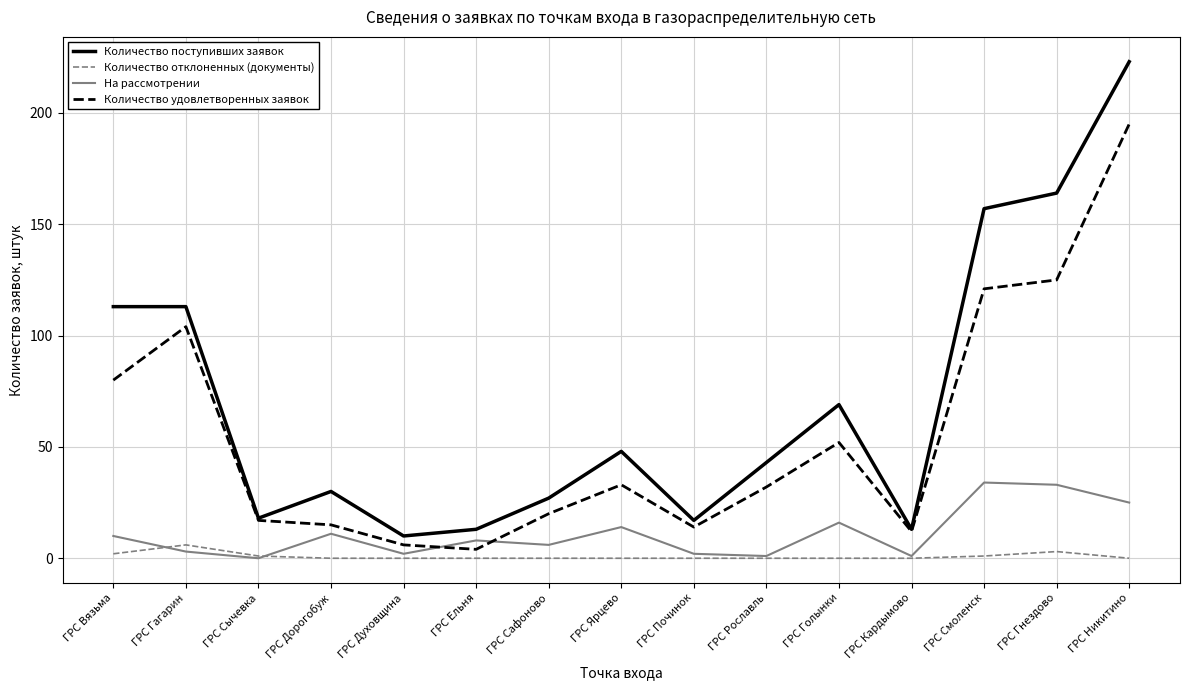

Count the number of categories in the chart.

15